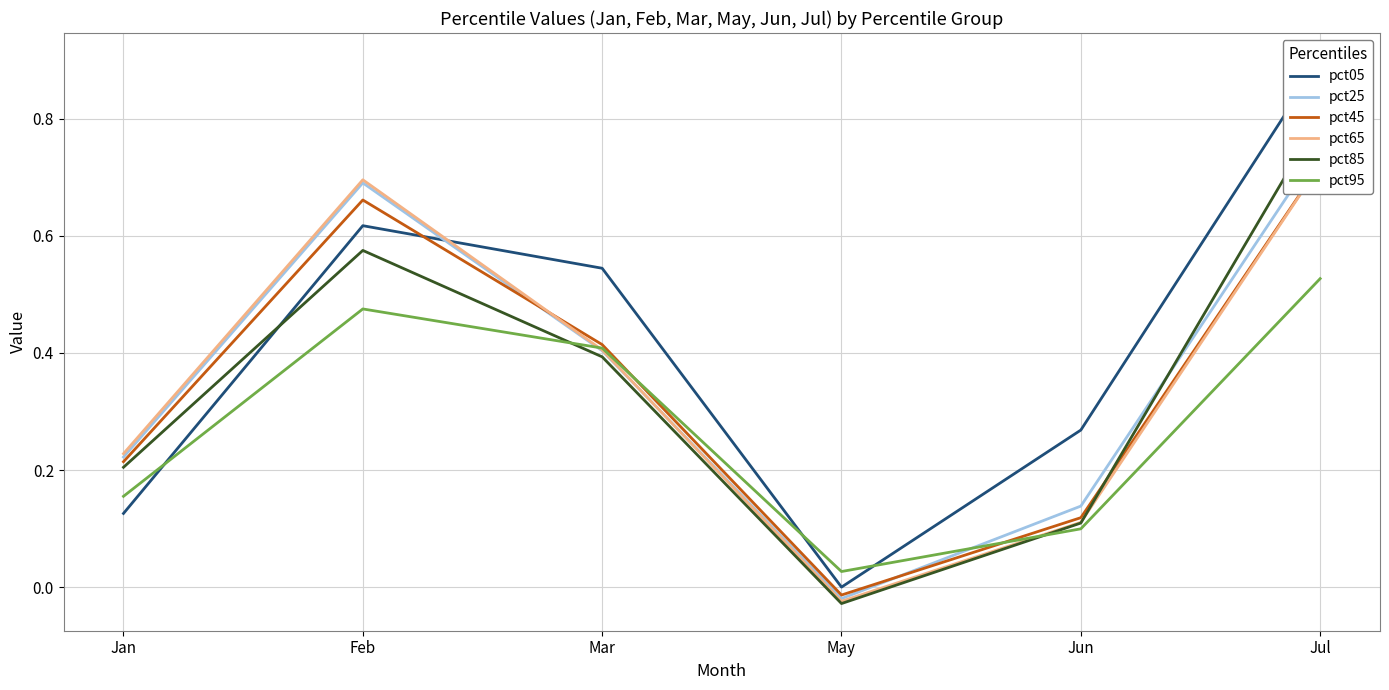

Is it true that pct05 equals 0.6 at Feb?

True